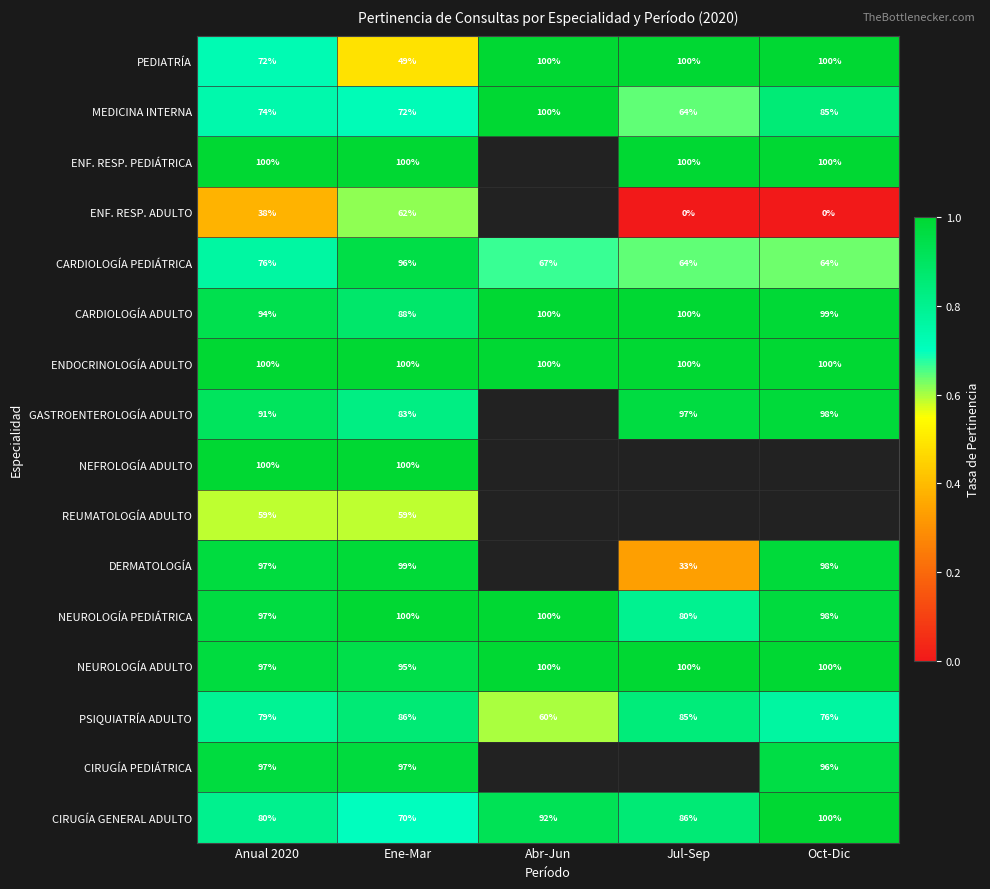

At which label does MEDICINA INTERNA reach its minimum?

Jul-Sep